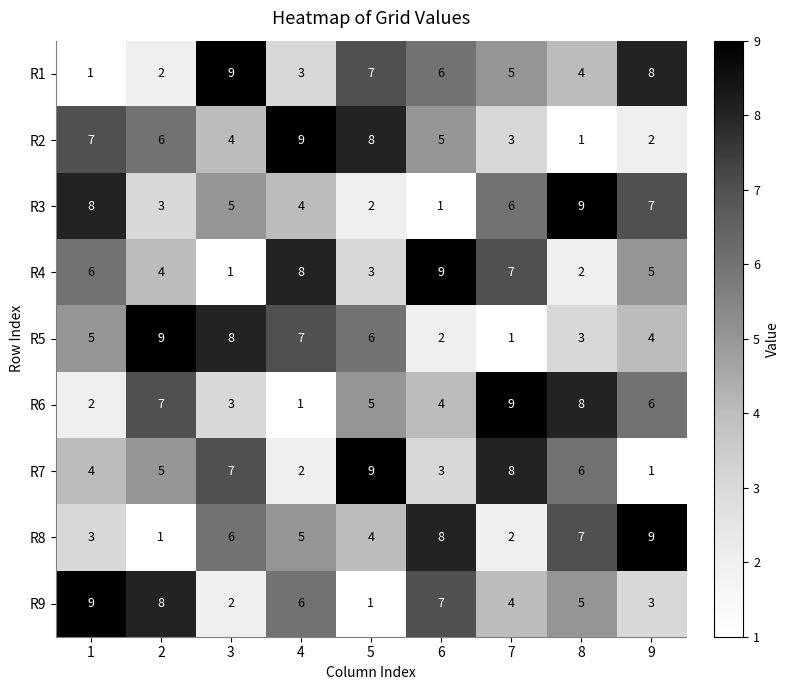

At which label does R4 reach its peak?

6